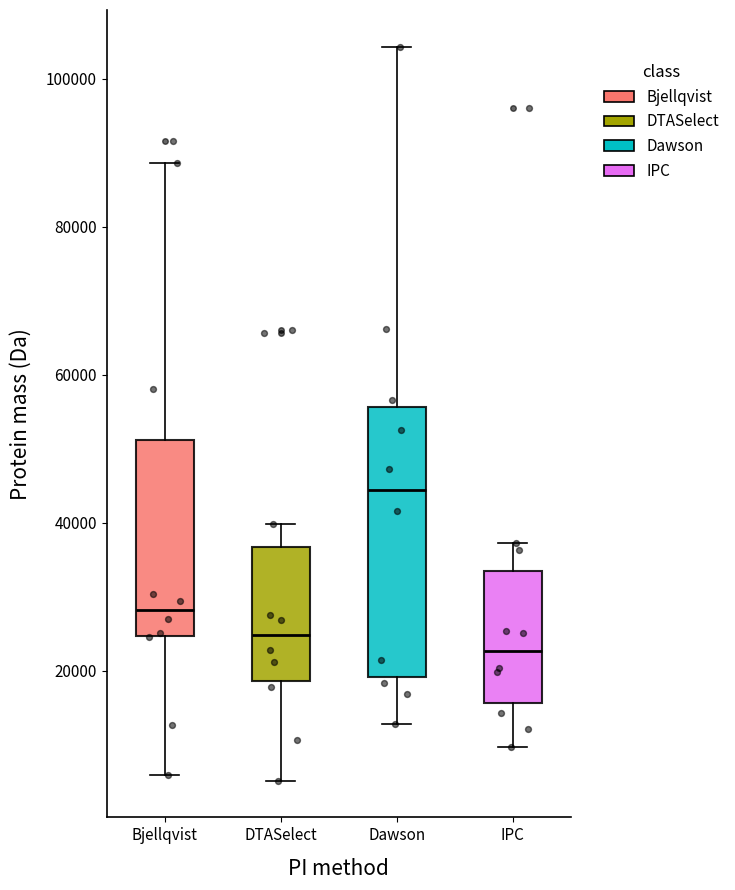

Reading left to right, read every box against the y-axis: the position of its median line, the range the box covers, and the ends of its whiskers. The values are not printed on the chart, so give them approximately, as read against the axis.

Bjellqvist: median 28000, box 24000 to 52000, whiskers 6000 to 88000
DTASelect: median 24000, box 18000 to 36000, whiskers 6000 to 40000
Dawson: median 44000, box 20000 to 56000, whiskers 12000 to 104000
IPC: median 22000, box 16000 to 34000, whiskers 10000 to 38000